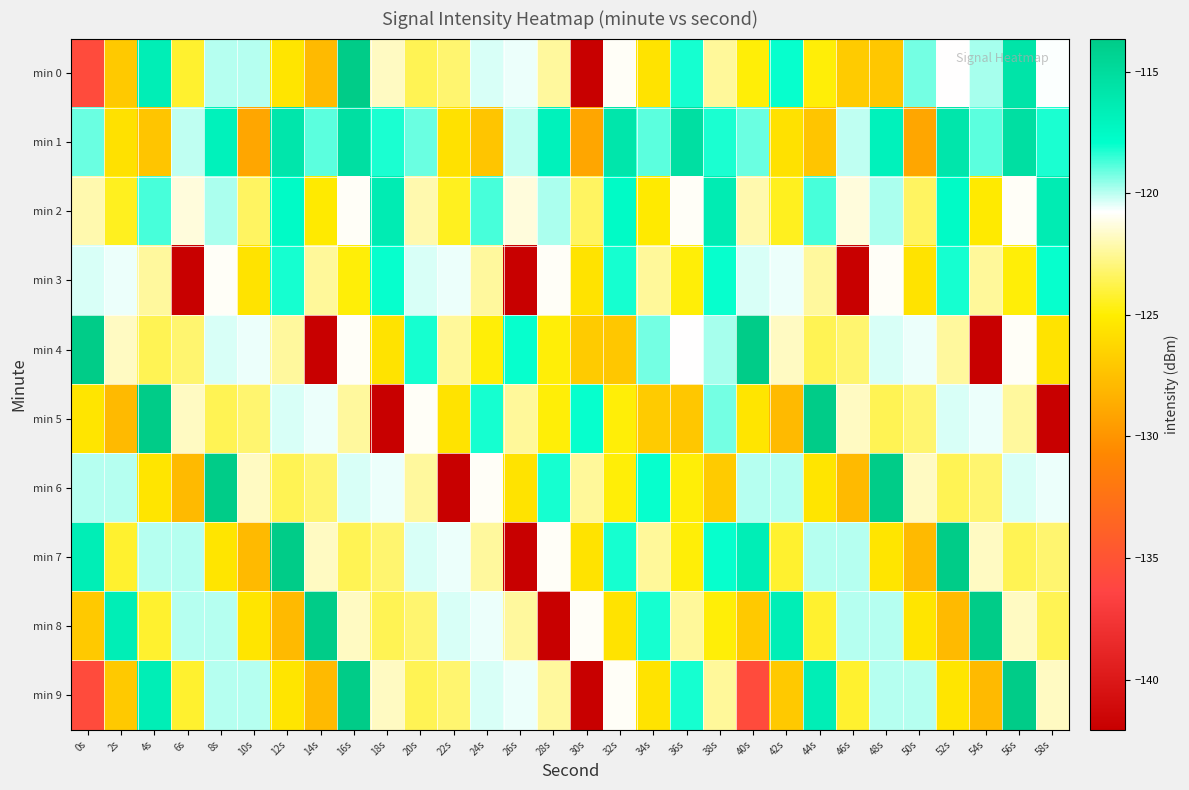

Which series has the largest total across all categories?

min 1